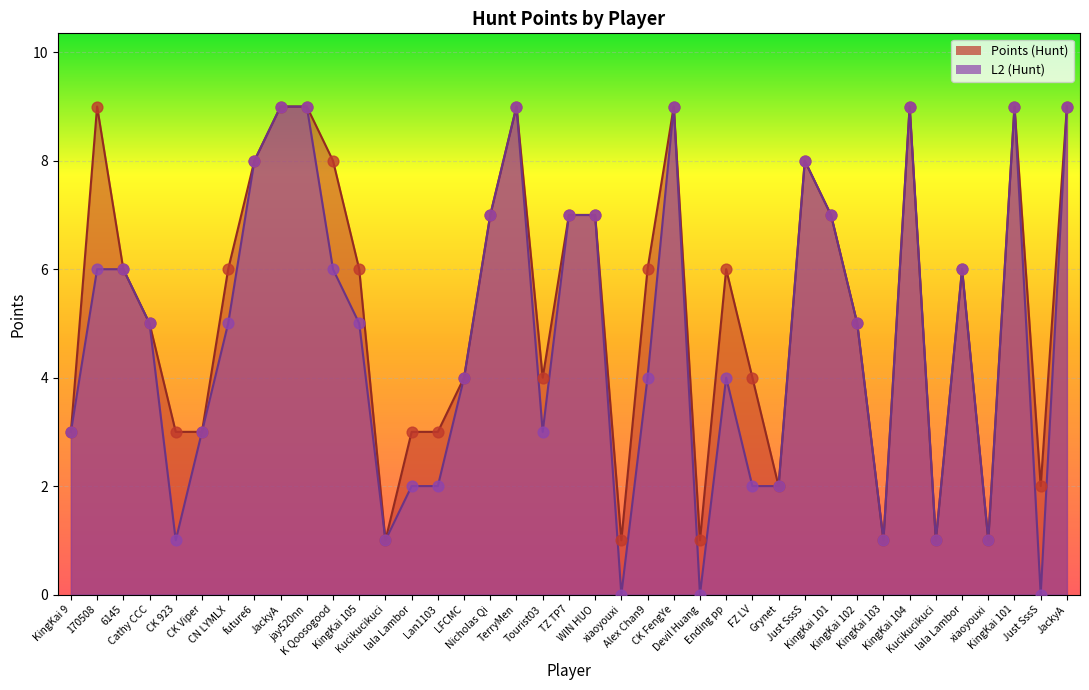

At how many categories does at least one series exceed 5?

21